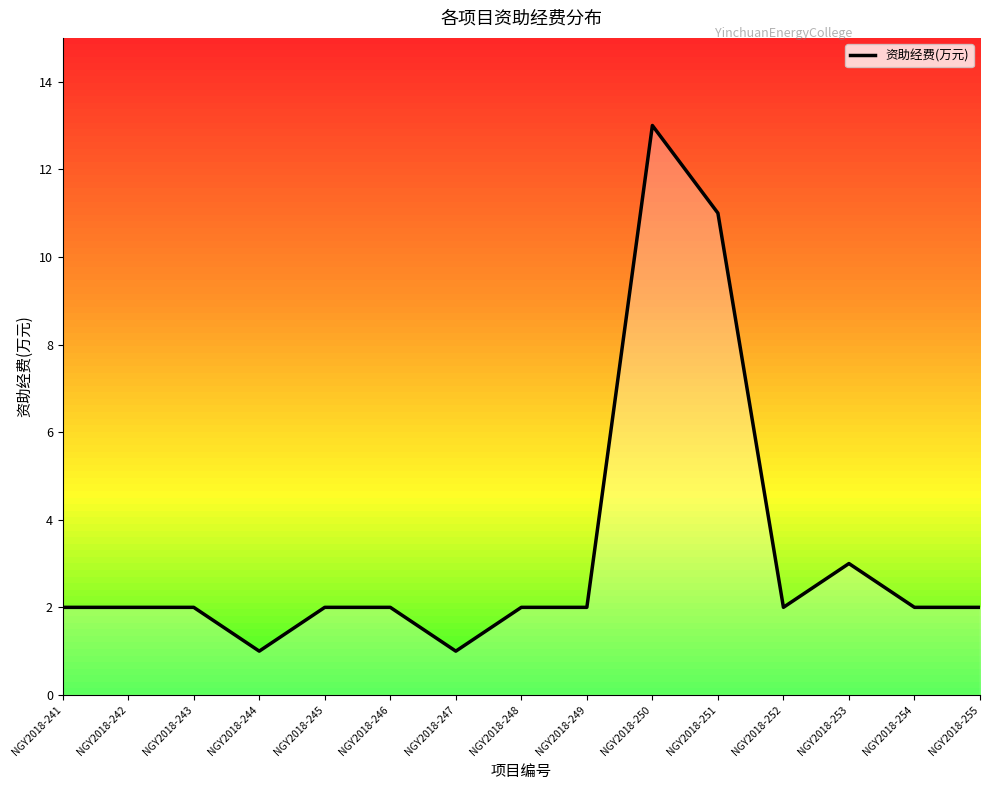

The chart shows a value of 1 at NGY2018-254. True or false?

False